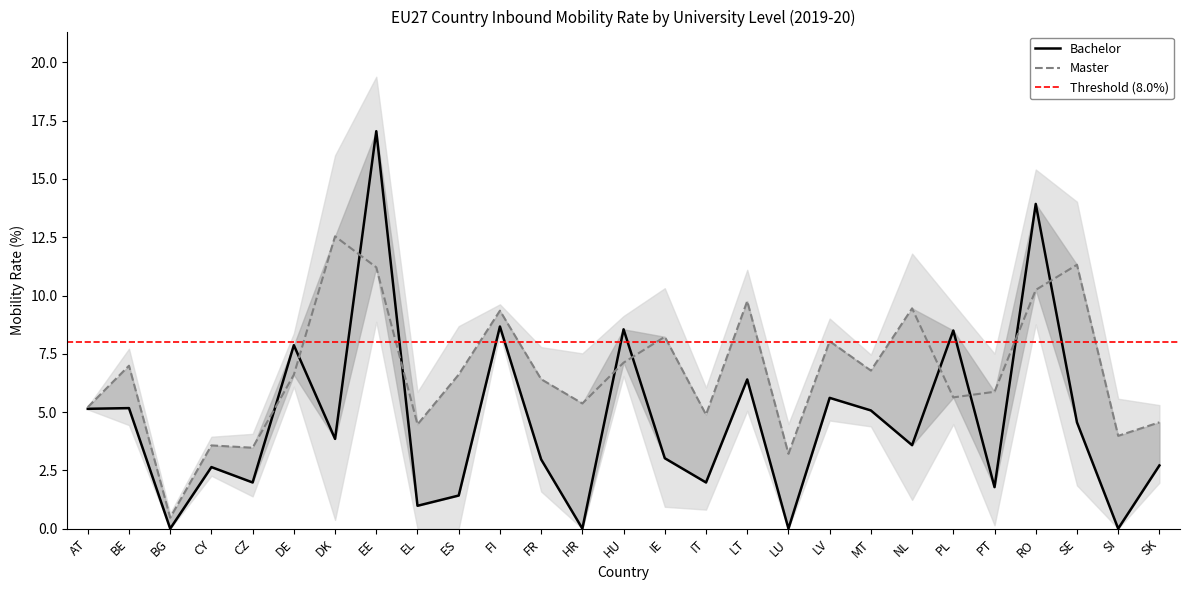

Where is Bachelor nearest to the value 8?

DE